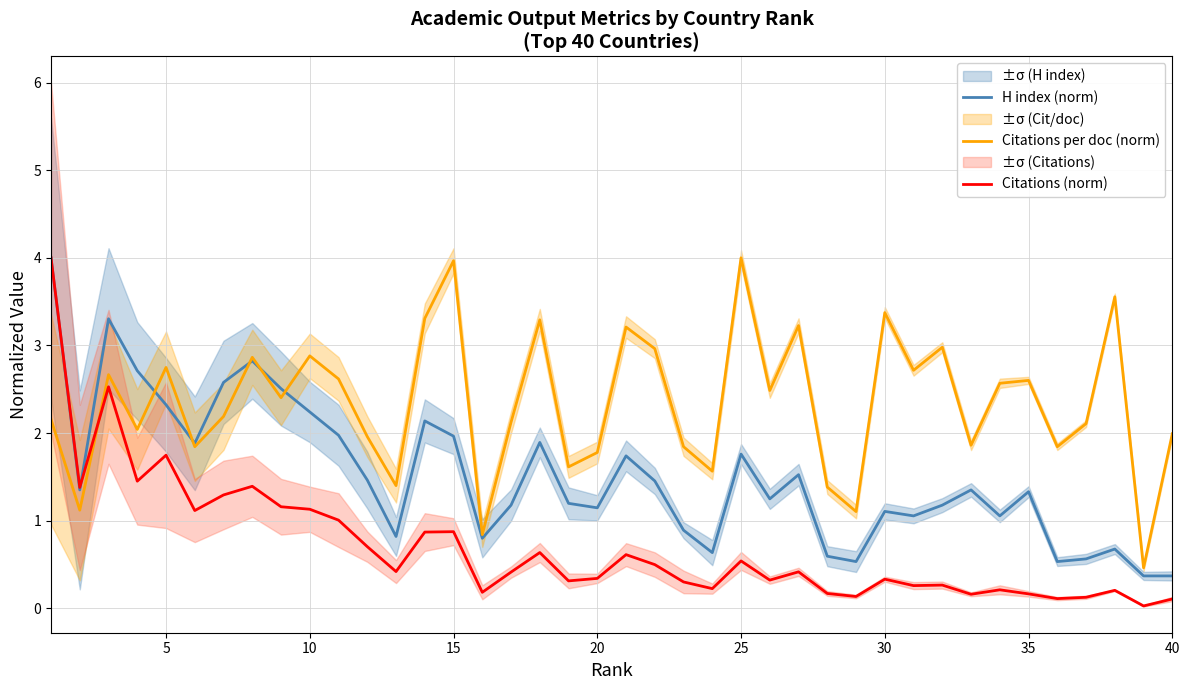

Does the chart have visible grid lines?

Yes